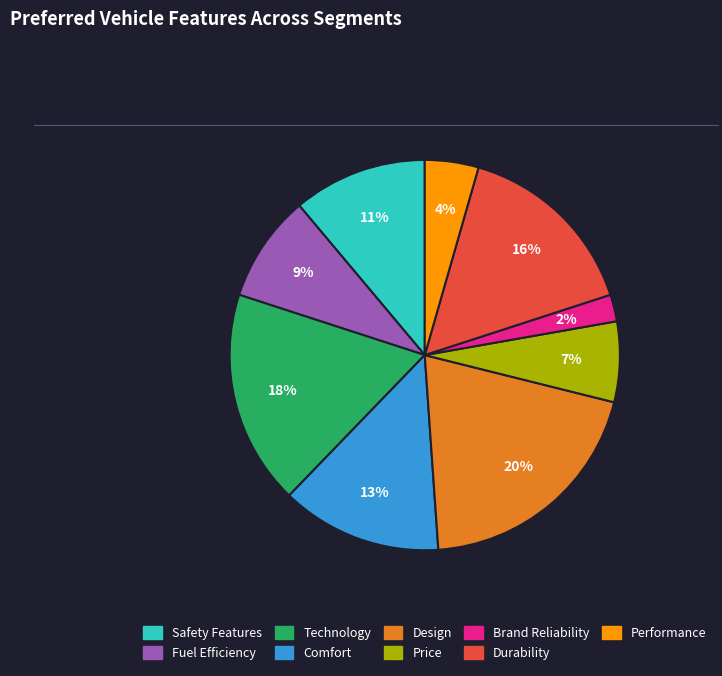

Rank the categories by value from lowest to highest.

Brand Reliability, Performance, Price, Fuel Efficiency, Safety Features, Comfort, Durability, Technology, Design